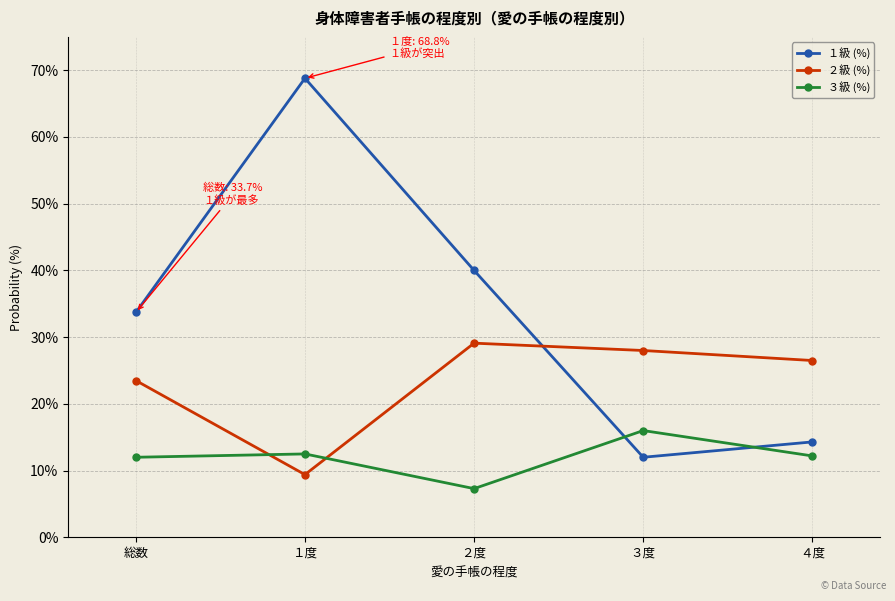

What is the minimum value shown in the chart?

7.3